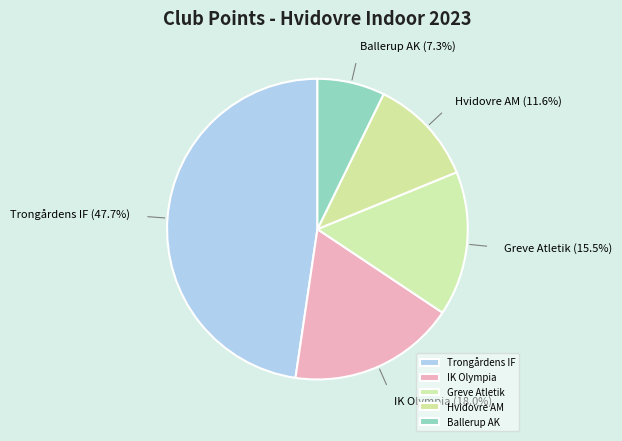

Combined, what portion of the pie is Ballerup AK and Greve Atletik?

22.8%